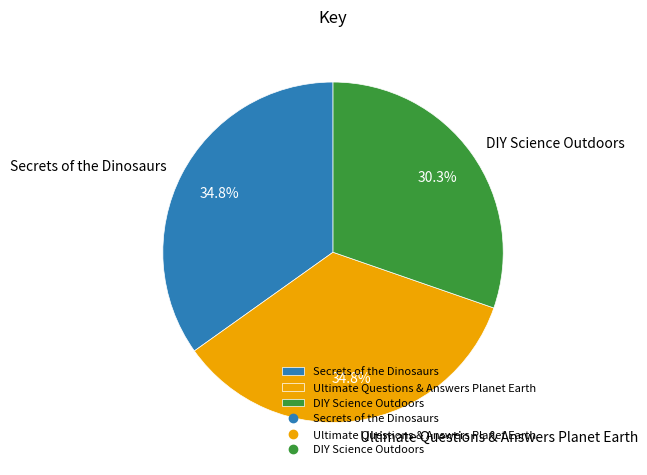

Which has a higher value, DIY Science Outdoors or Ultimate Questions & Answers Planet Earth?

Ultimate Questions & Answers Planet Earth